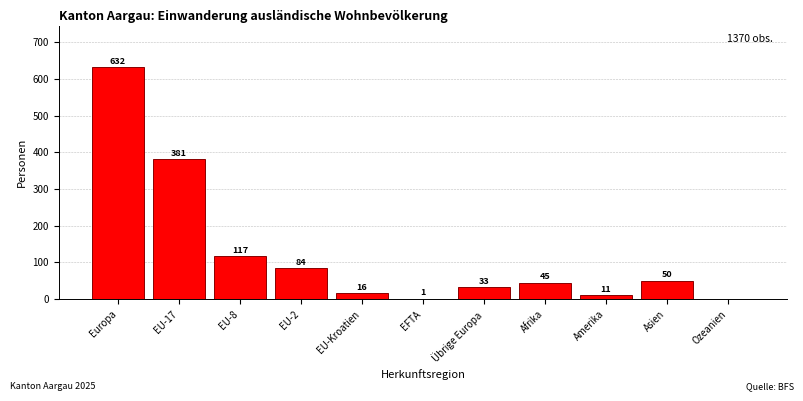

Reading right to left, what are all the values shown in this chart?

Ozeanien=0	Asien=50	Amerika=11	Afrika=45	Übrige Europa=33	EFTA=1	EU-Kroatien=16	EU-2=84	EU-8=117	EU-17=381	Europa=632